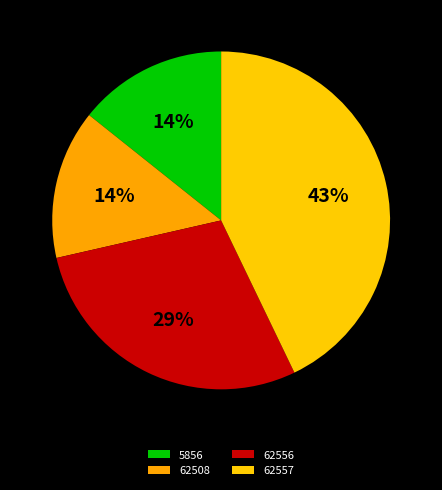

What portion of the pie excludes 62556?

71.4%